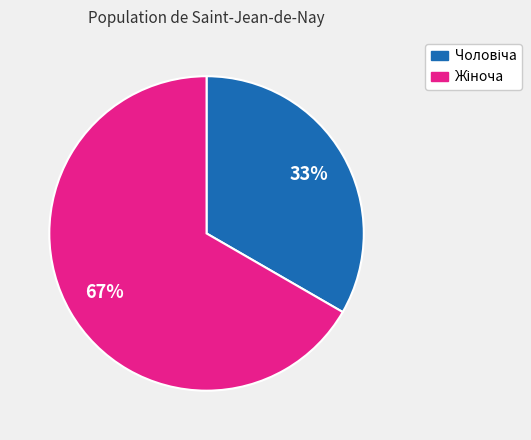

Is there a majority slice in this chart?

Yes